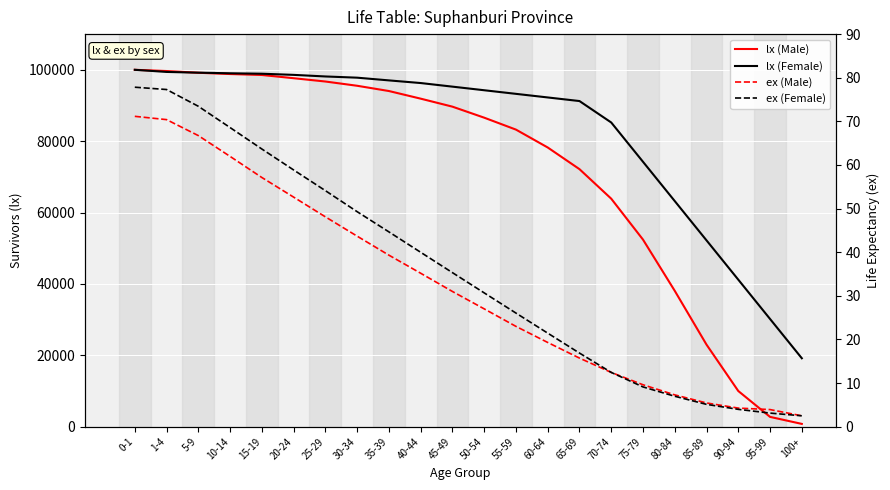

Reading right to left, what are all the values shown in this chart?

lx (Male): 100+=785.7	95-99=2750.1	90-94=10001.7	85-89=22993.1	80-84=38067.1	75-79=52419.3	70-74=63884.1	65-69=72161.9	60-64=78235.2	55-59=83243.6	50-54=86586.8	45-49=89672.8	40-44=91915.4	35-39=94053.2	30-34=95526.6	25-29=96718.3	20-24=97644.2	15-19=98545.7	10-14=98816.0	5-9=99169.9	1-4=99656.6	0-1=100000.0
lx (Female): 100+=19178.4	95-99=30187.7	90-94=41197.0	85-89=52206.3	80-84=63215.6	75-79=74224.9	70-74=85234.2	65-69=91244.5	60-64=92253.8	55-59=93263.1	50-54=94272.4	45-49=95281.7	40-44=96290.9	35-39=97032.9	30-34=97794.4	25-29=98133.4	20-24=98580.5	15-19=98902.1	10-14=99026.9	5-9=99194.8	1-4=99400.8	0-1=100000.0
ex (Male): 100+=2.5	95-99=3.9	90-94=4.3	85-89=5.4	80-84=7.3	75-79=9.6	70-74=12.4	65-69=15.7	60-64=19.3	55-59=23.0	50-54=27.0	45-49=31.0	40-44=35.2	35-39=39.3	30-34=43.7	25-29=48.1	20-24=52.6	15-19=57.1	10-14=62.0	5-9=66.7	1-4=70.4	0-1=71.2
ex (Female): 100+=2.5	95-99=3.1	90-94=4.0	85-89=5.1	80-84=7.0	75-79=9.1	70-74=12.4	65-69=16.9	60-64=21.4	55-59=26.1	50-54=30.7	45-49=35.3	40-44=40.0	35-39=44.7	30-34=49.3	25-29=54.1	20-24=58.9	15-19=63.7	10-14=68.6	5-9=73.5	1-4=77.3	0-1=77.8